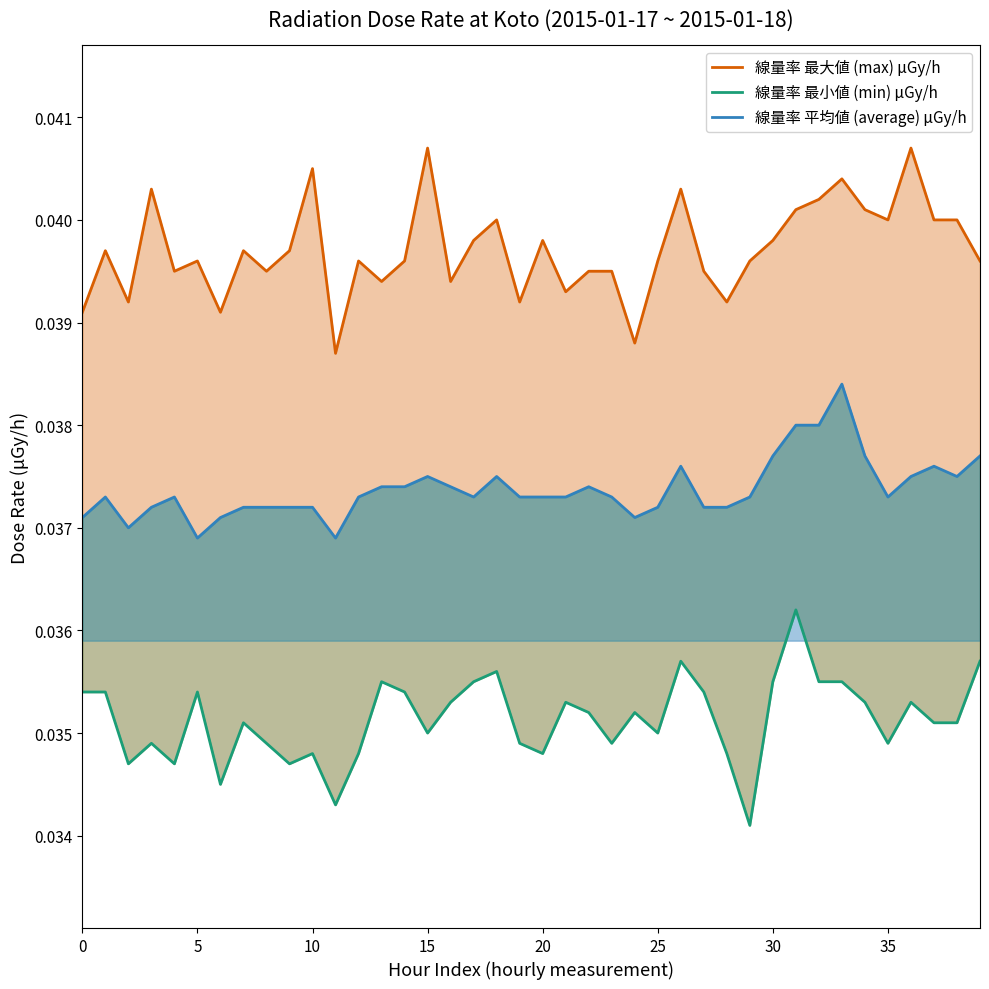

What are all the series names shown in the legend?

線量率 最大値 (max) μGy/h, 線量率 最小値 (min) μGy/h, 線量率 平均値 (average) μGy/h